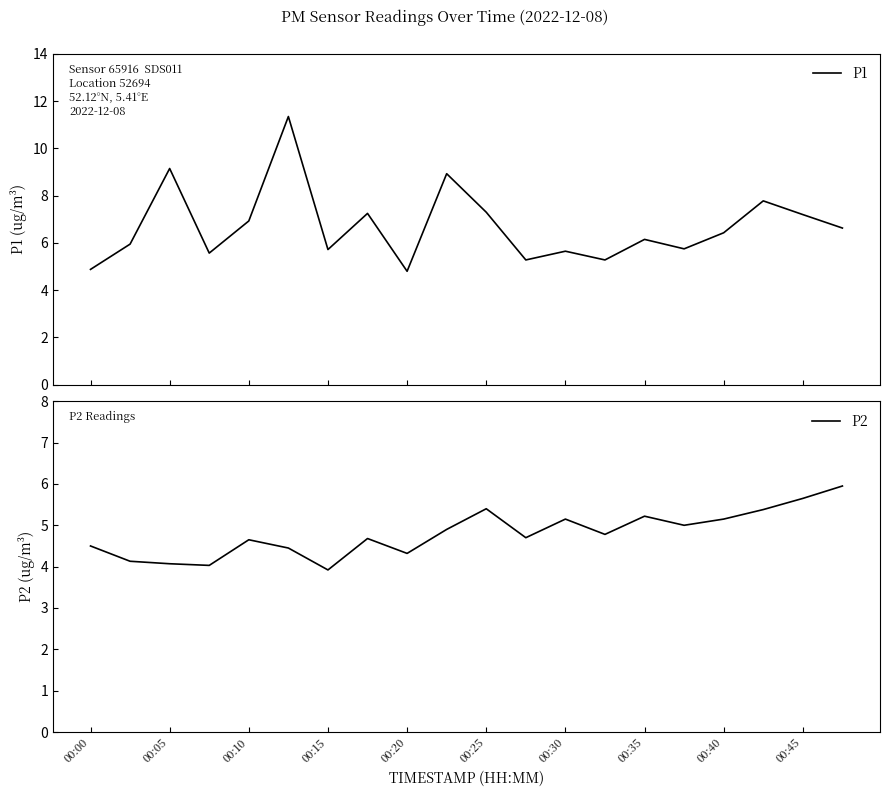

What is the maximum value for P2?

6.0